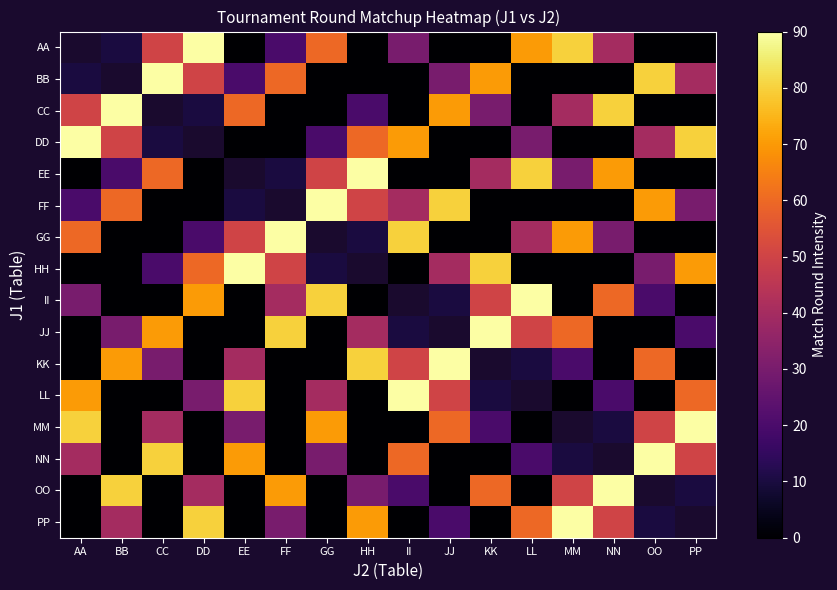

Which category has the highest value in the PP series?

MM